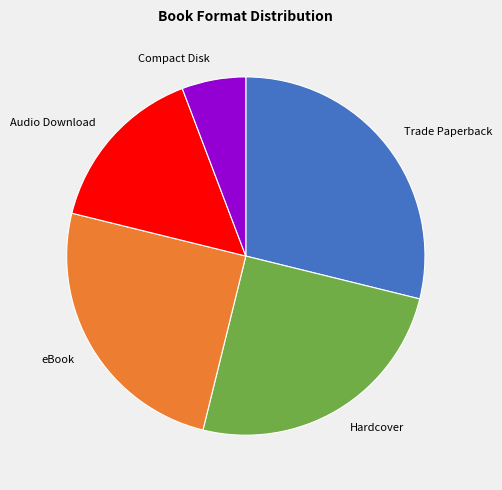

Do Audio Download and Compact Disk together represent more than half of the pie?

No